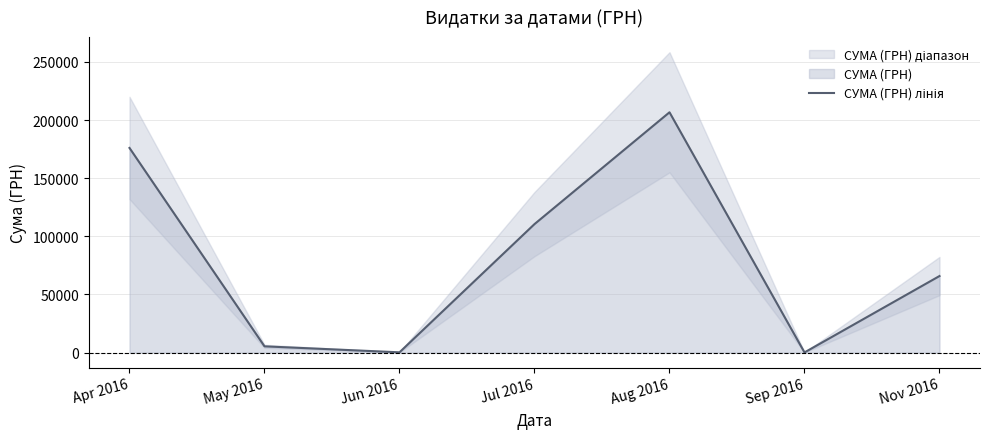

Rank the categories by value from highest to lowest.

Aug 2016, Apr 2016, Jul 2016, Nov 2016, May 2016, Jun 2016, Sep 2016